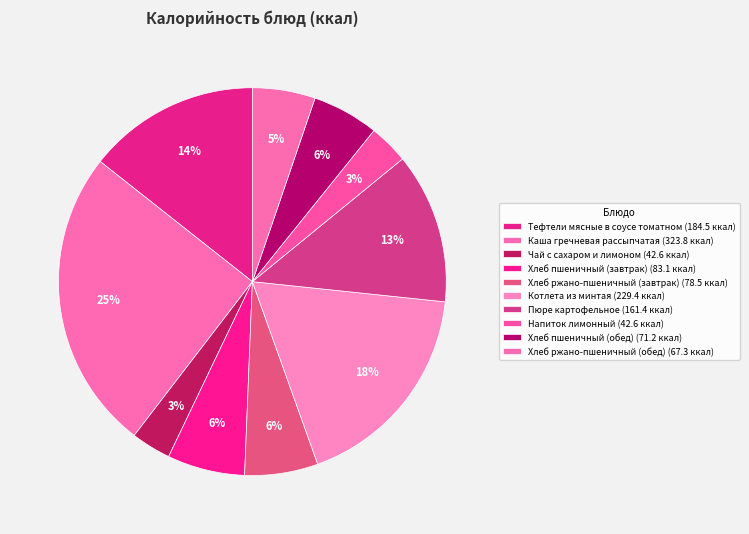

Does Хлеб пшеничный (завтрак) account for over 50% of the chart?

No